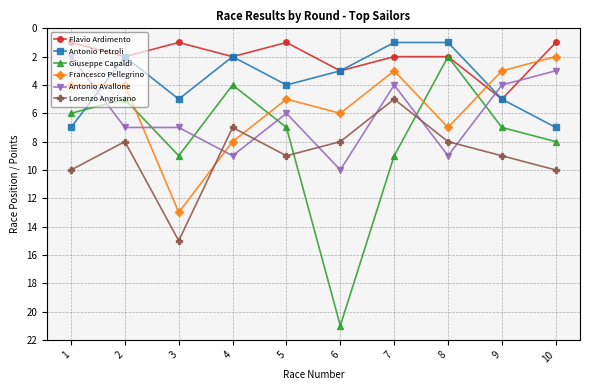

In Francesco Pellegrino, how many points are higher than both neighbors (excluding endpoints)?

3